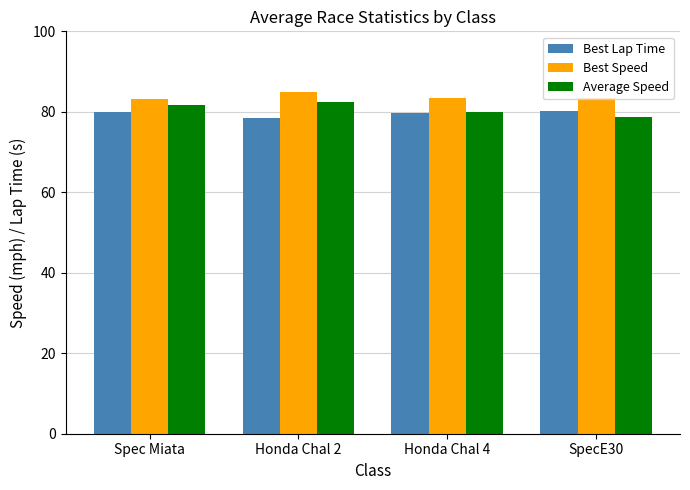

What is the smallest value displayed?

78.6